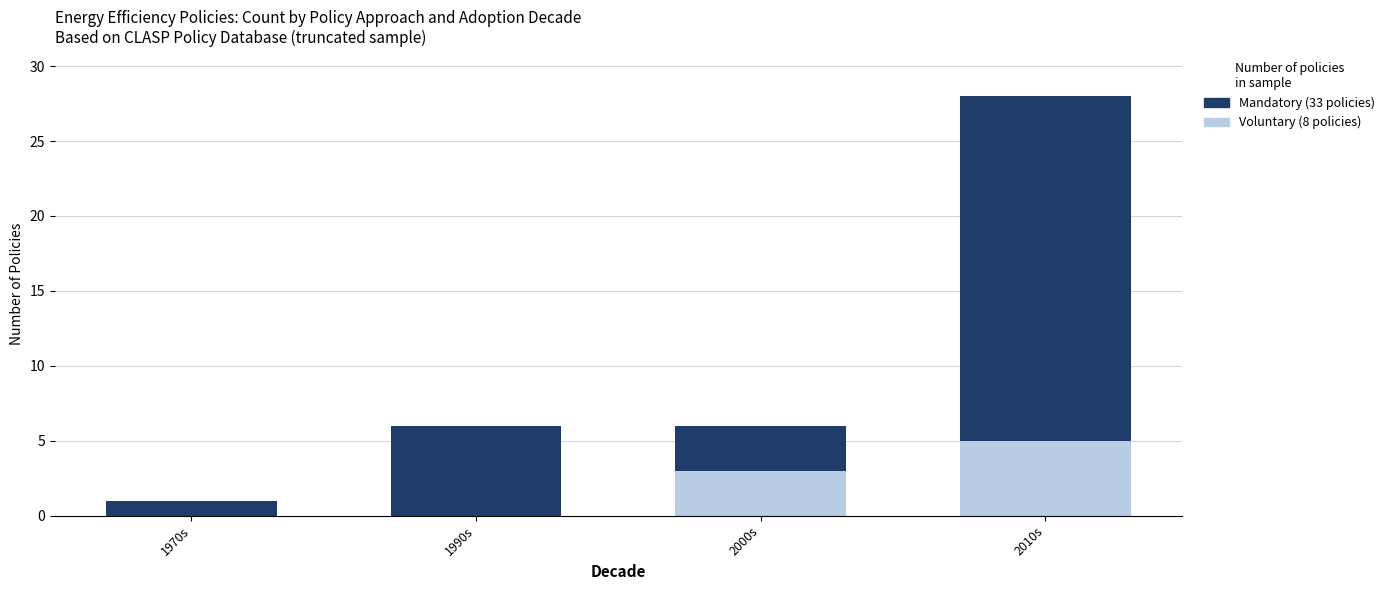

How many data points does each series have?

4